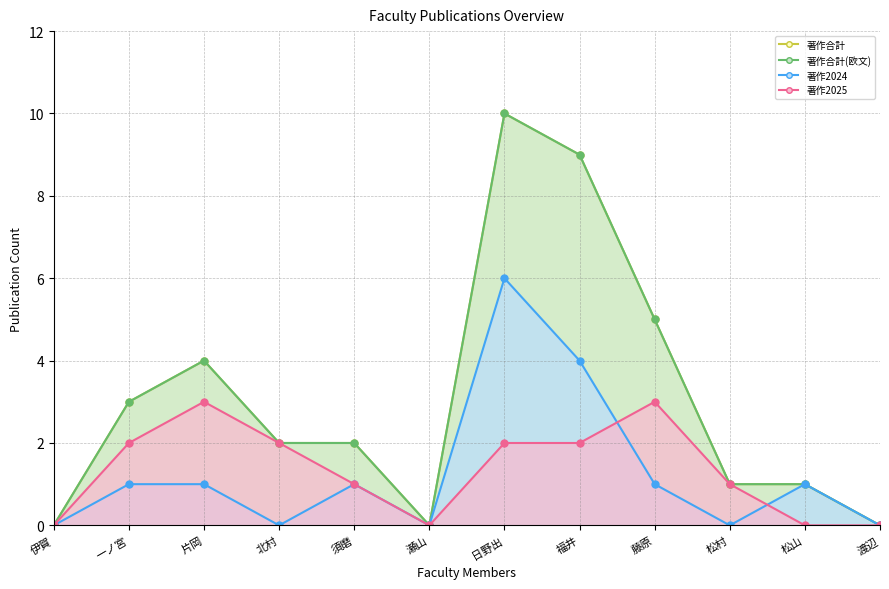

Which category has the highest value across all series?

日野出